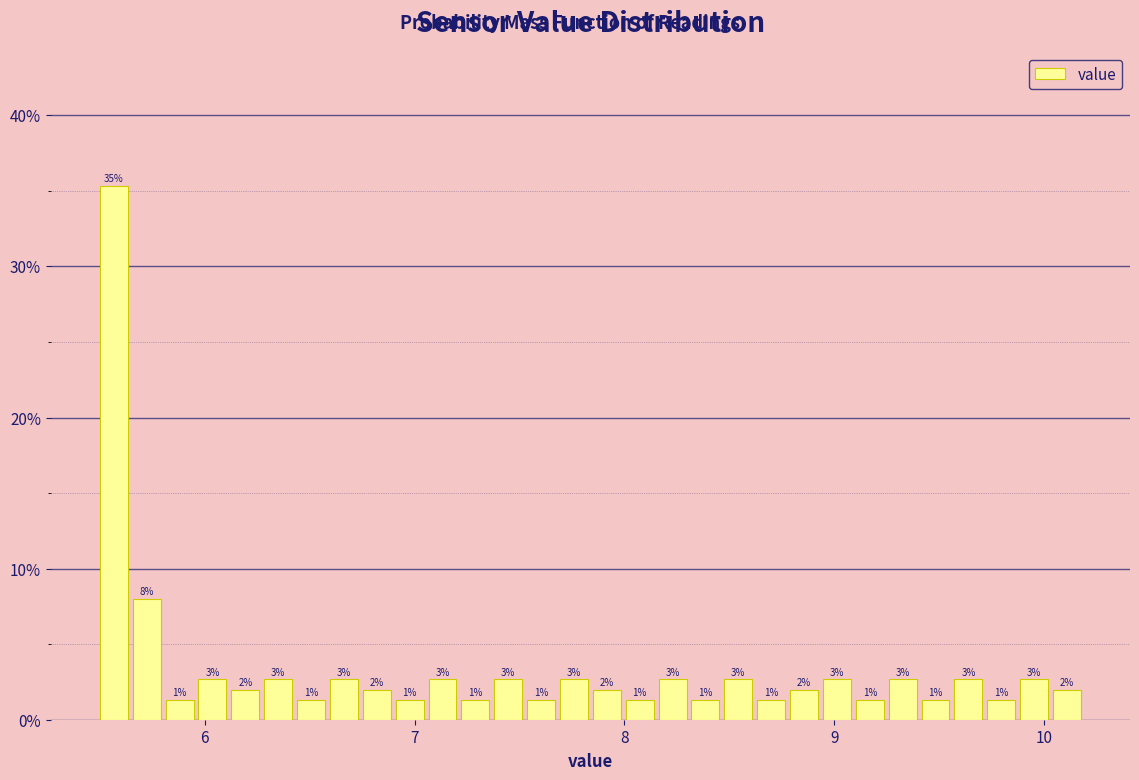

Read against the x-axis, roughly where is the centre of the tallest bar?

5.6